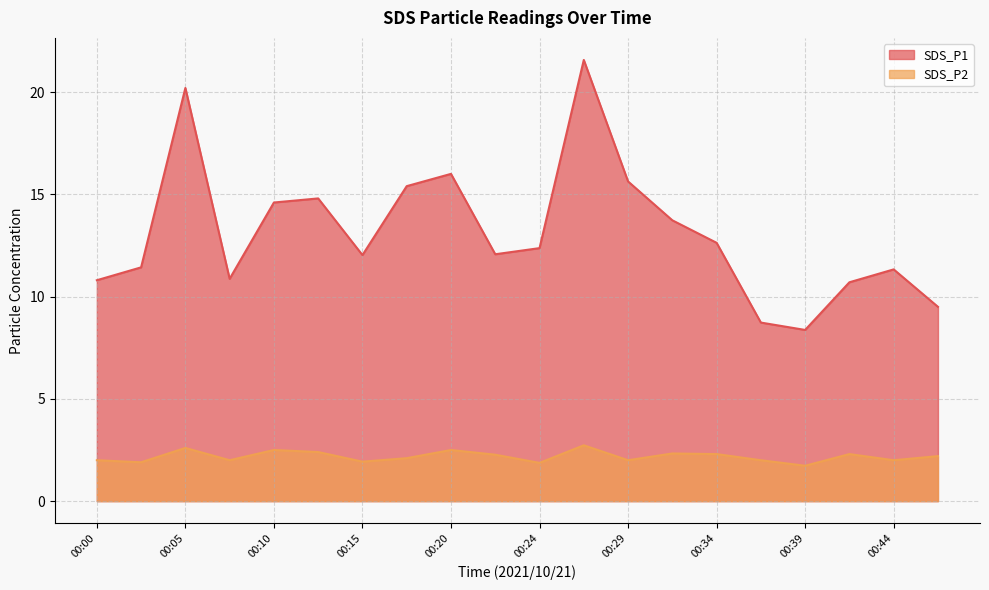

What is the smallest value displayed?

1.7